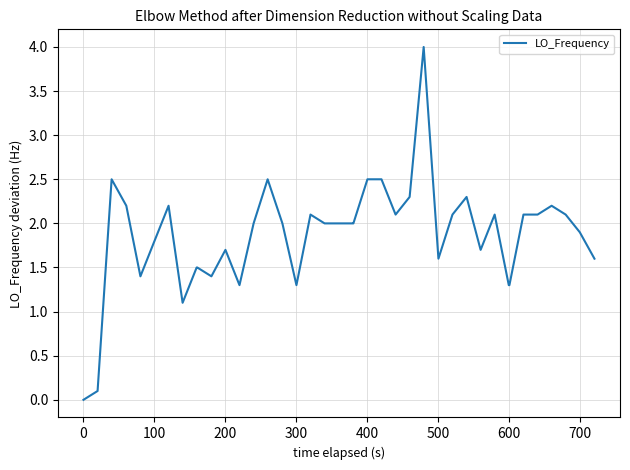

What is the maximum value shown in the chart?

4.0